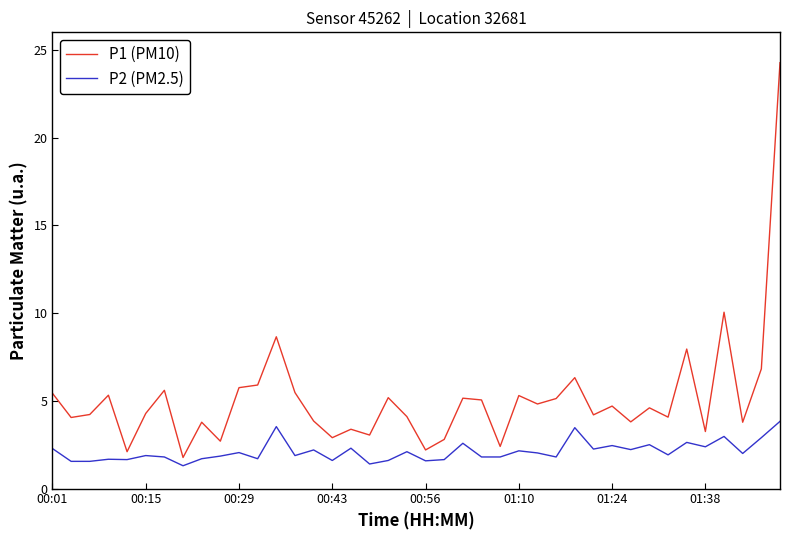

What is the difference between the maximum and minimum values in the P1 (PM10) series?

22.5